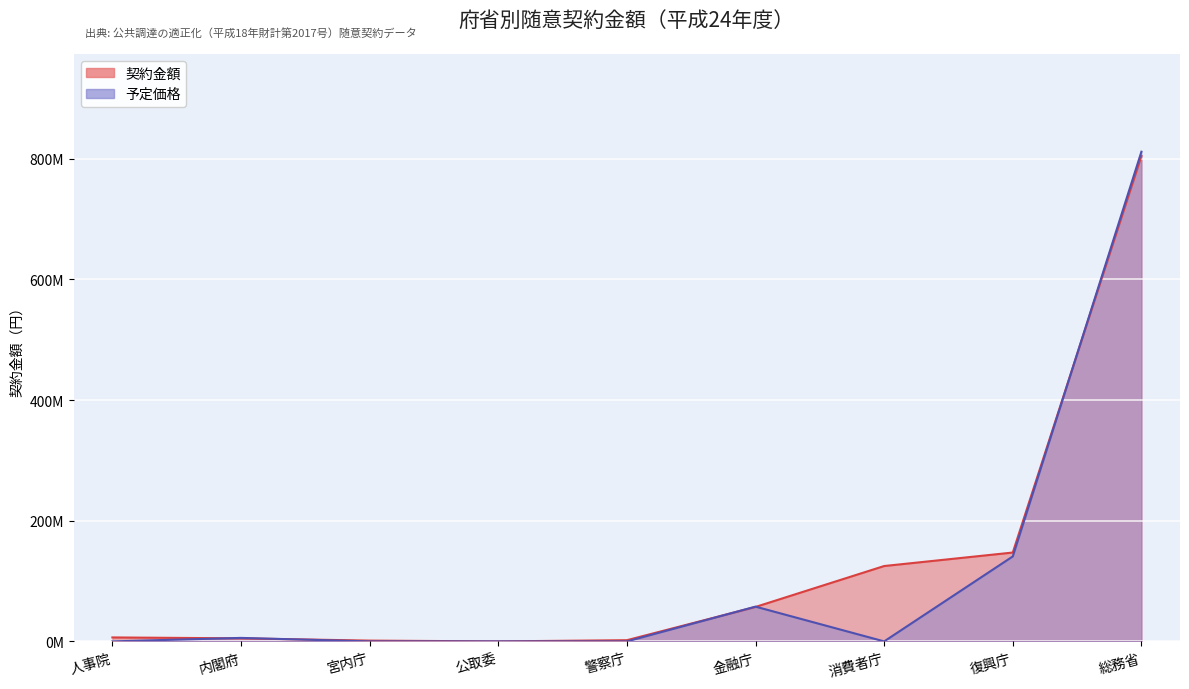

True or false: 契約金額 has a value of -244961737 at 公取委.

False